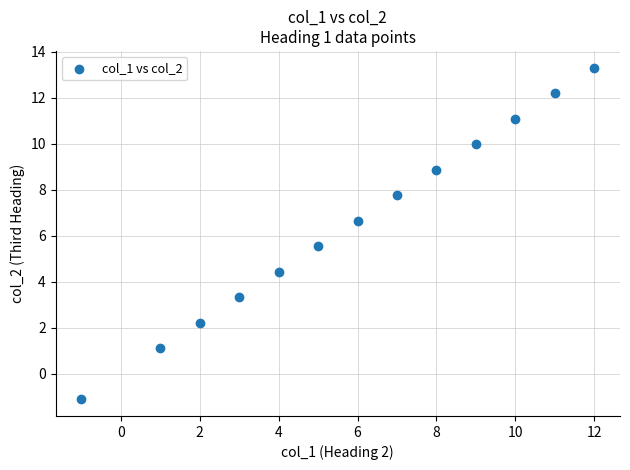

What is the range of Y values (max minus min)?

14.4